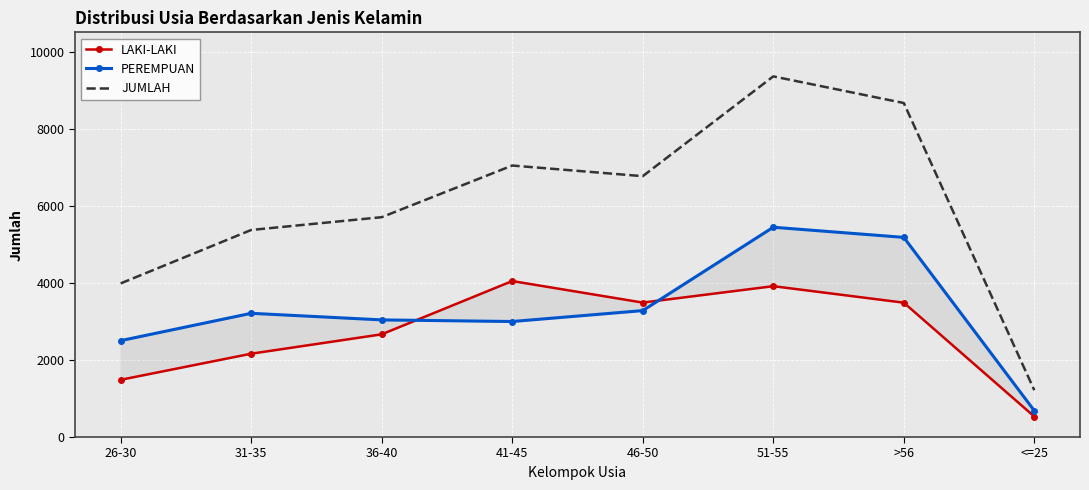

The value of JUMLAH at 51-55 is 12318. True or false?

False